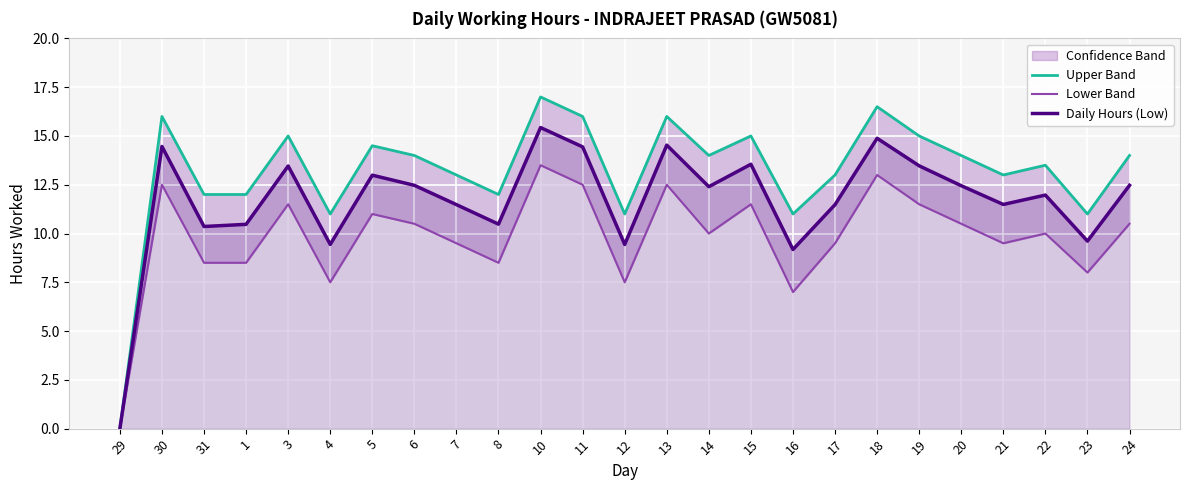

Which series has the largest total across all categories?

Upper Band